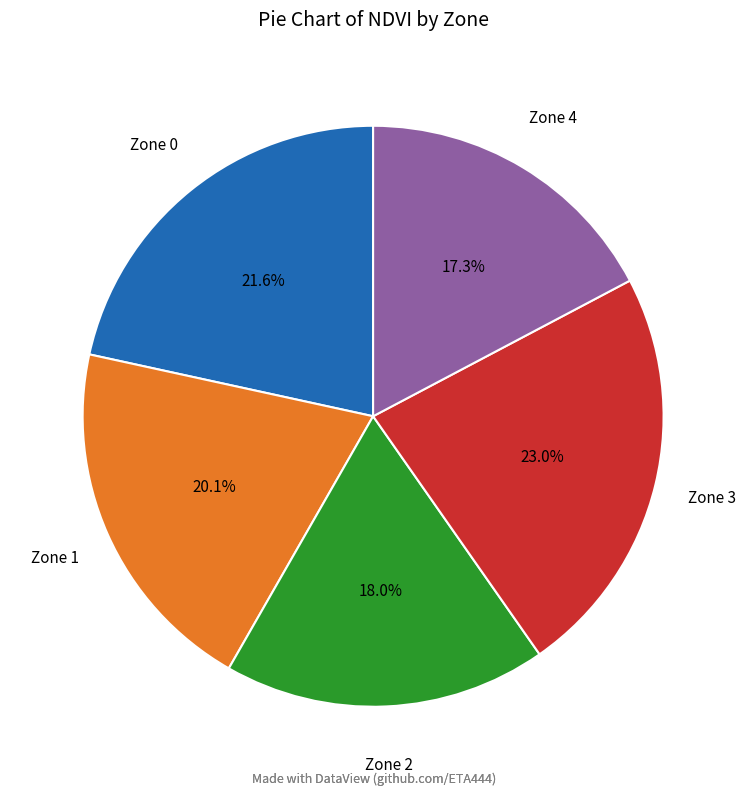

What is the smallest slice in the pie chart?

Zone 4